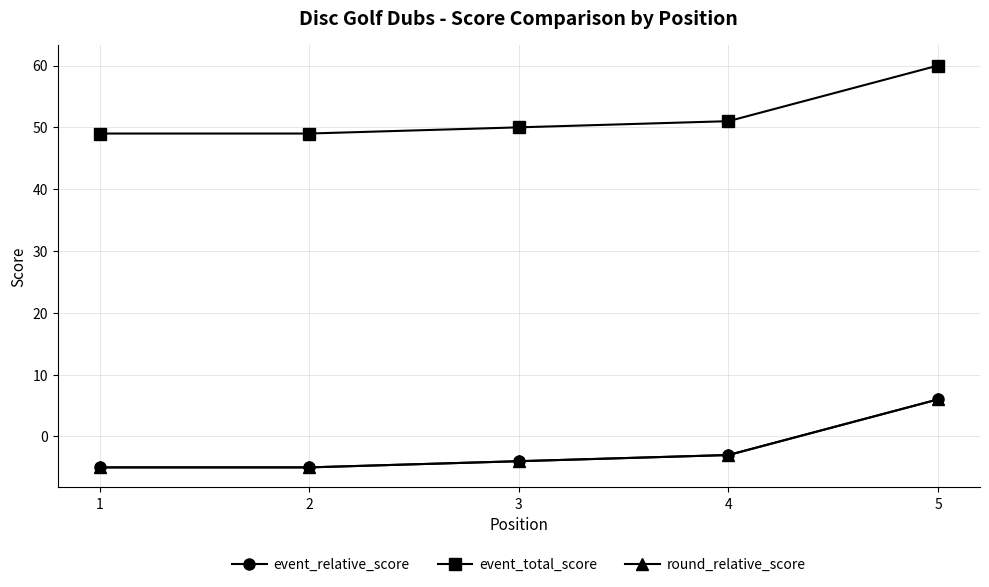

True or false: event_relative_score and round_relative_score cross at least once.

False